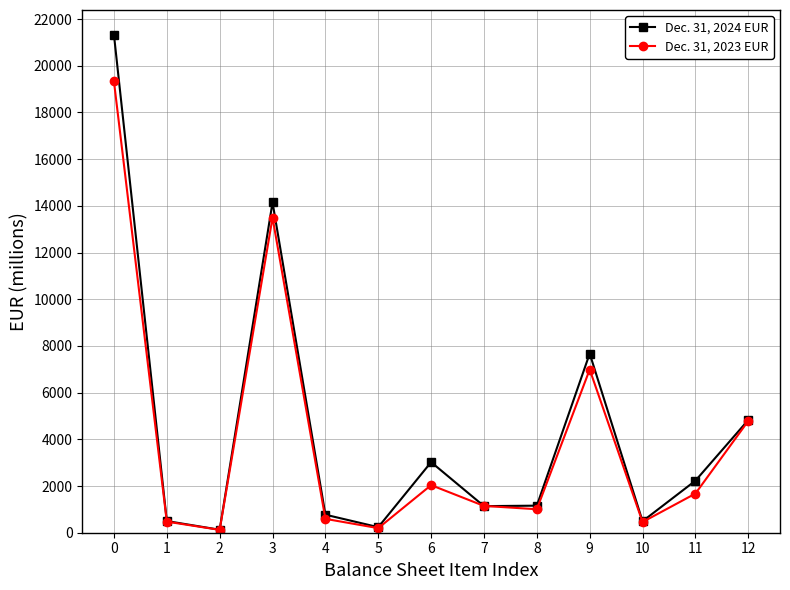

What is the average value of the Dec. 31, 2024 EUR series?

4435